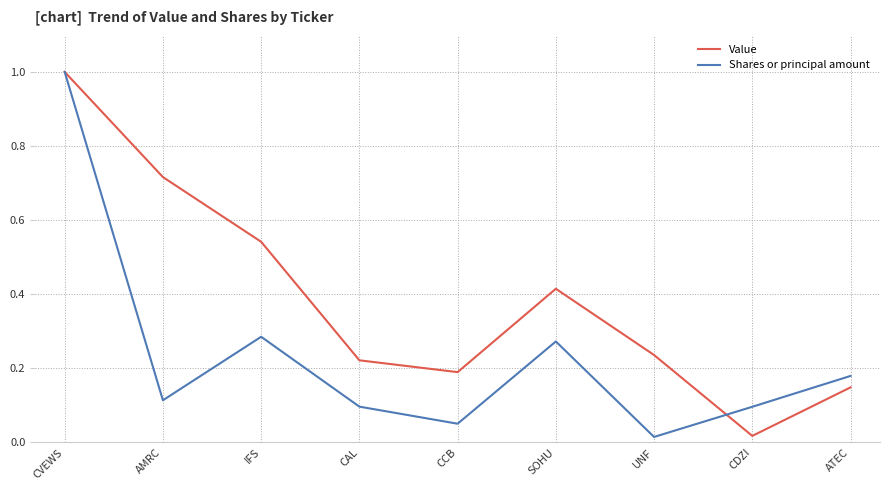

Between CAL and SOHU, which series saw the biggest shift?

Value